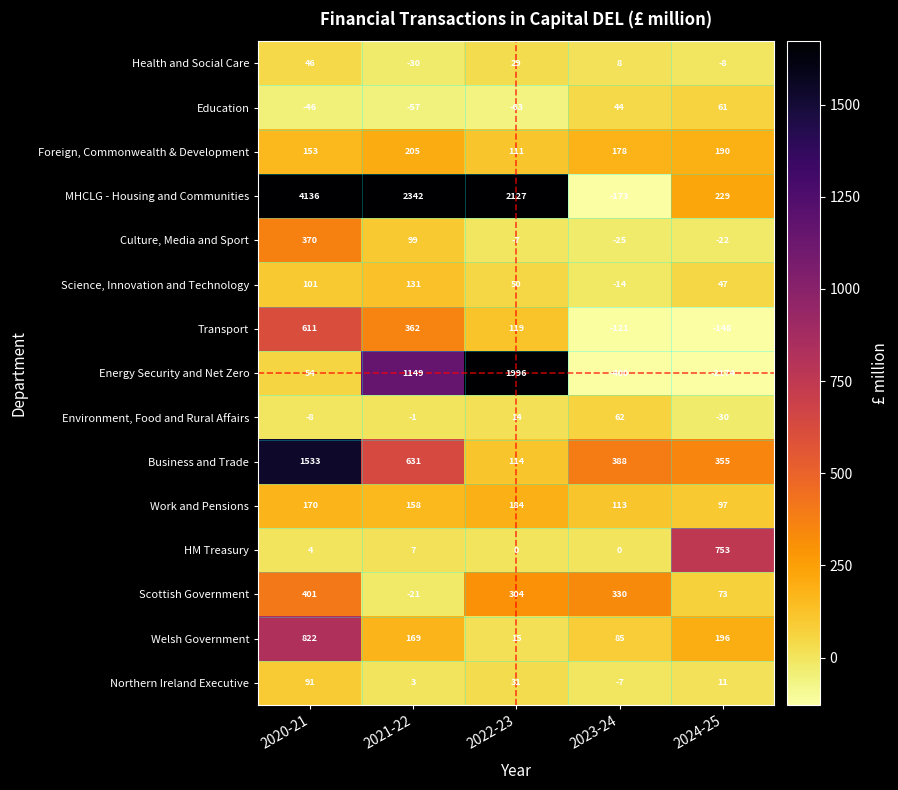

What is the difference between the maximum and minimum values in the Work and Pensions series?

87